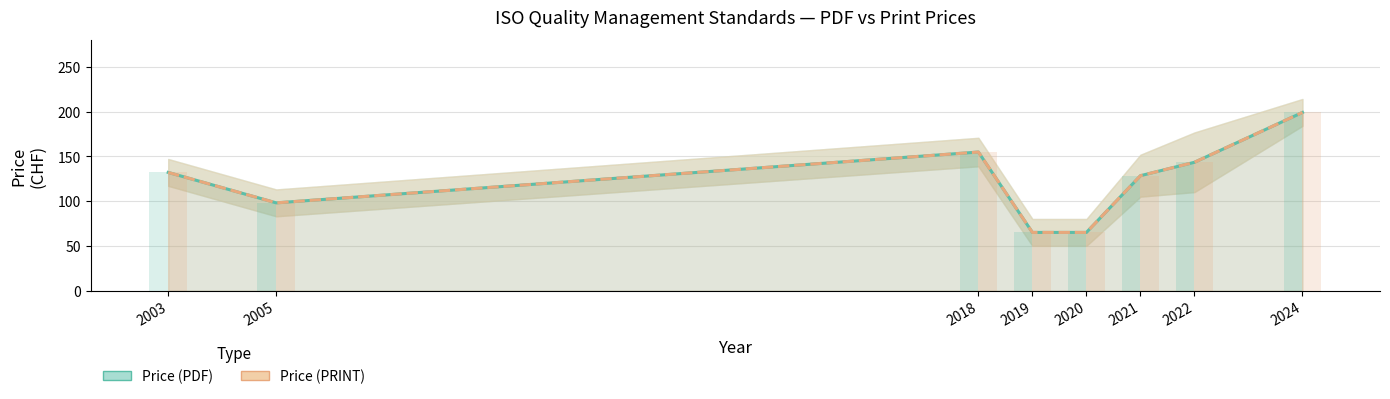

What is the difference between the maximum and minimum values in the Price (PDF) series?

134.0